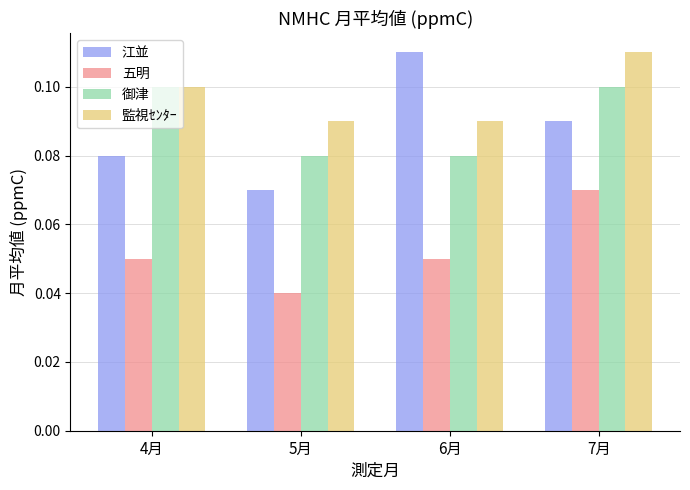

Which series has the largest range (max minus min)?

江並